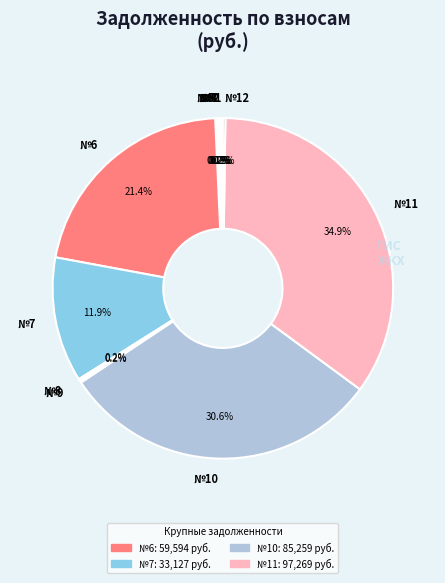

Is there a majority slice in this chart?

No